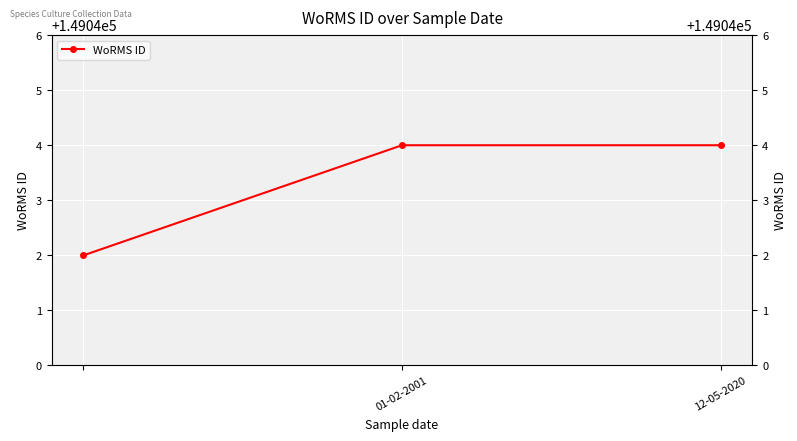

Does the chart display data point markers on the line(s)?

Yes